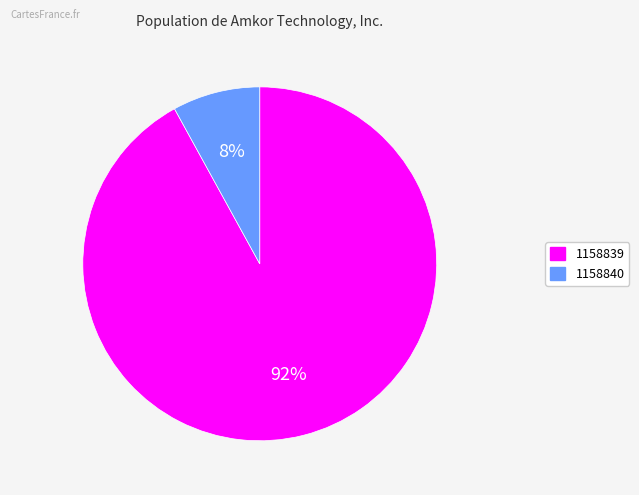

Which has a higher value, 1158839 or 1158840?

1158839